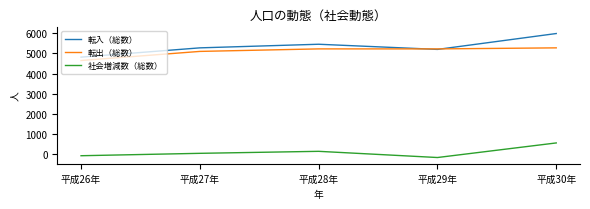

How many positive values does the 社会増減数（総数） series have?

3